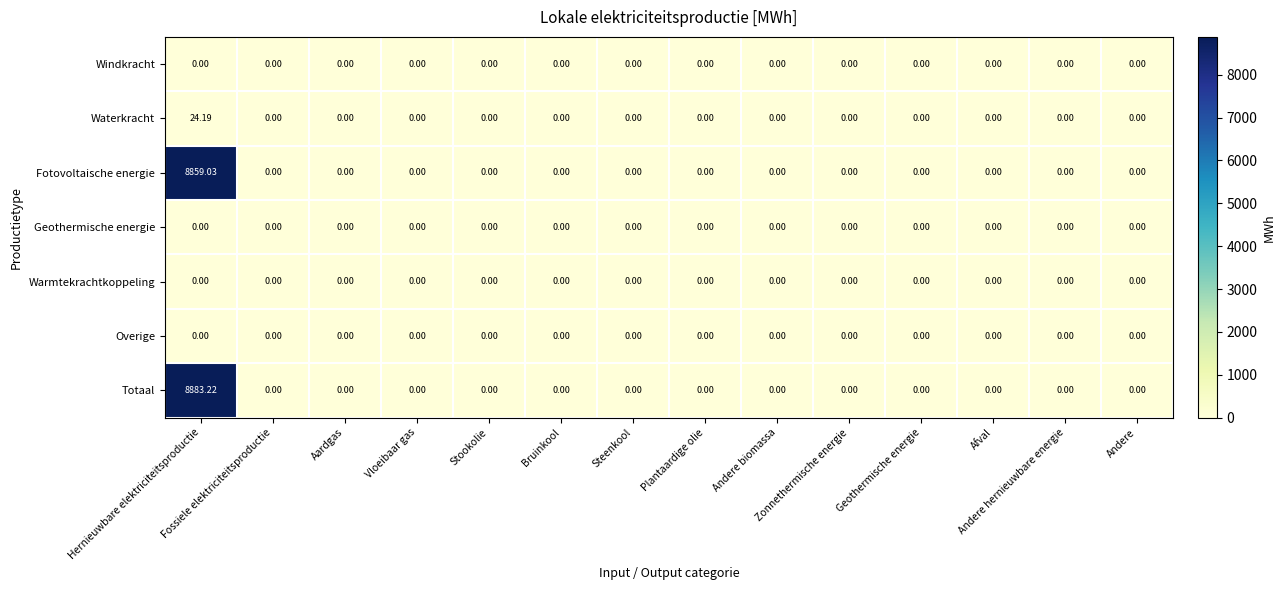

Which series has the largest range (max minus min)?

Totaal